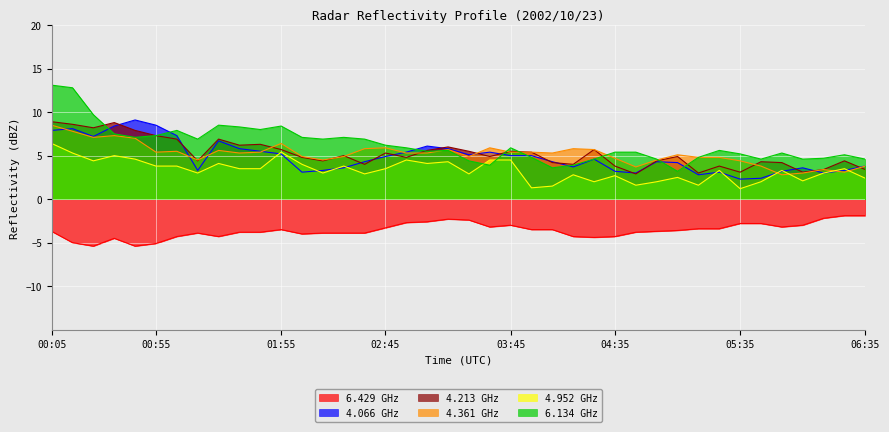

At which category is the sum across all series the highest?

00:05